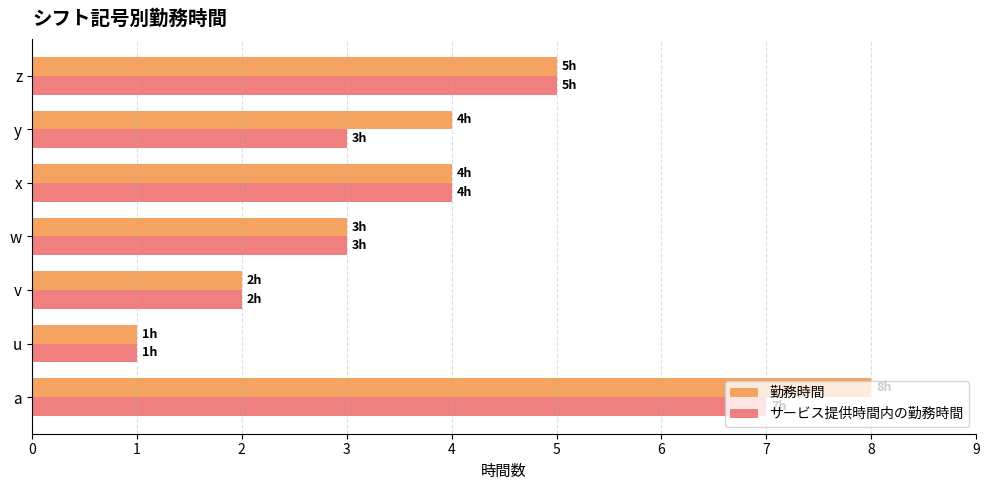

The 勤務時間 series shows 4 at y. True or false?

True